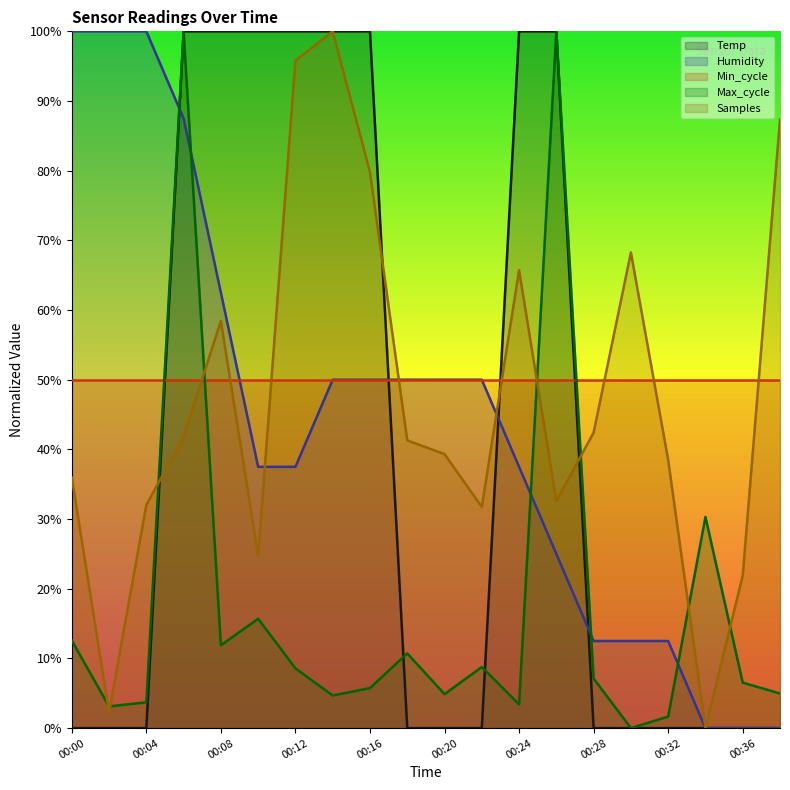

In Max_cycle, how many points are higher than both neighbors (excluding endpoints)?

6